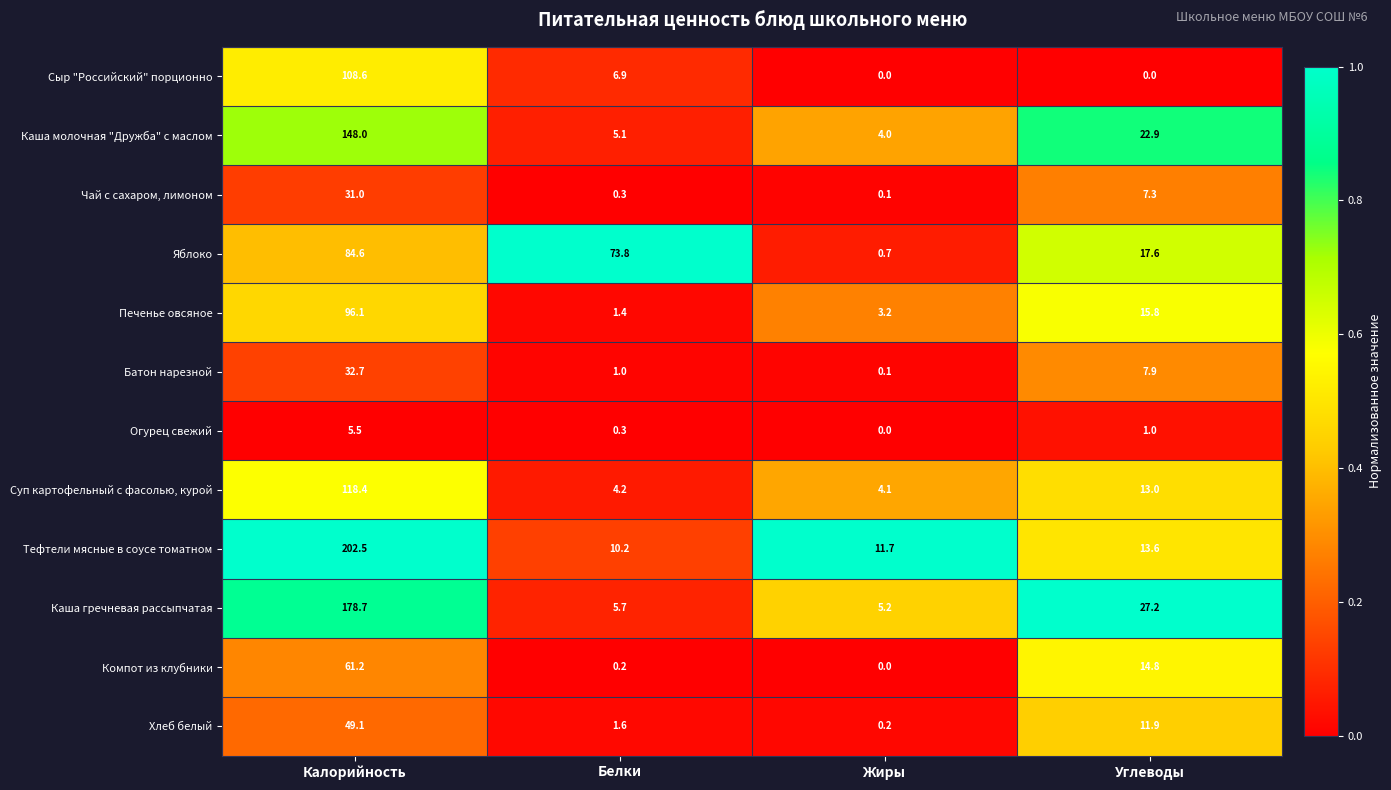

Which series has the largest total across all categories?

Тефтели мясные в соусе томатном